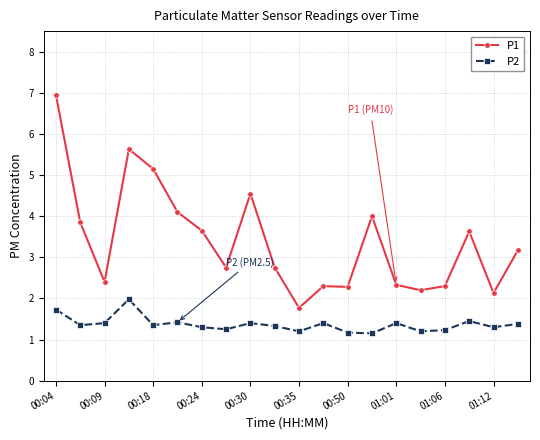

In P1, how many points are lower than both neighbors (excluding endpoints)?

6